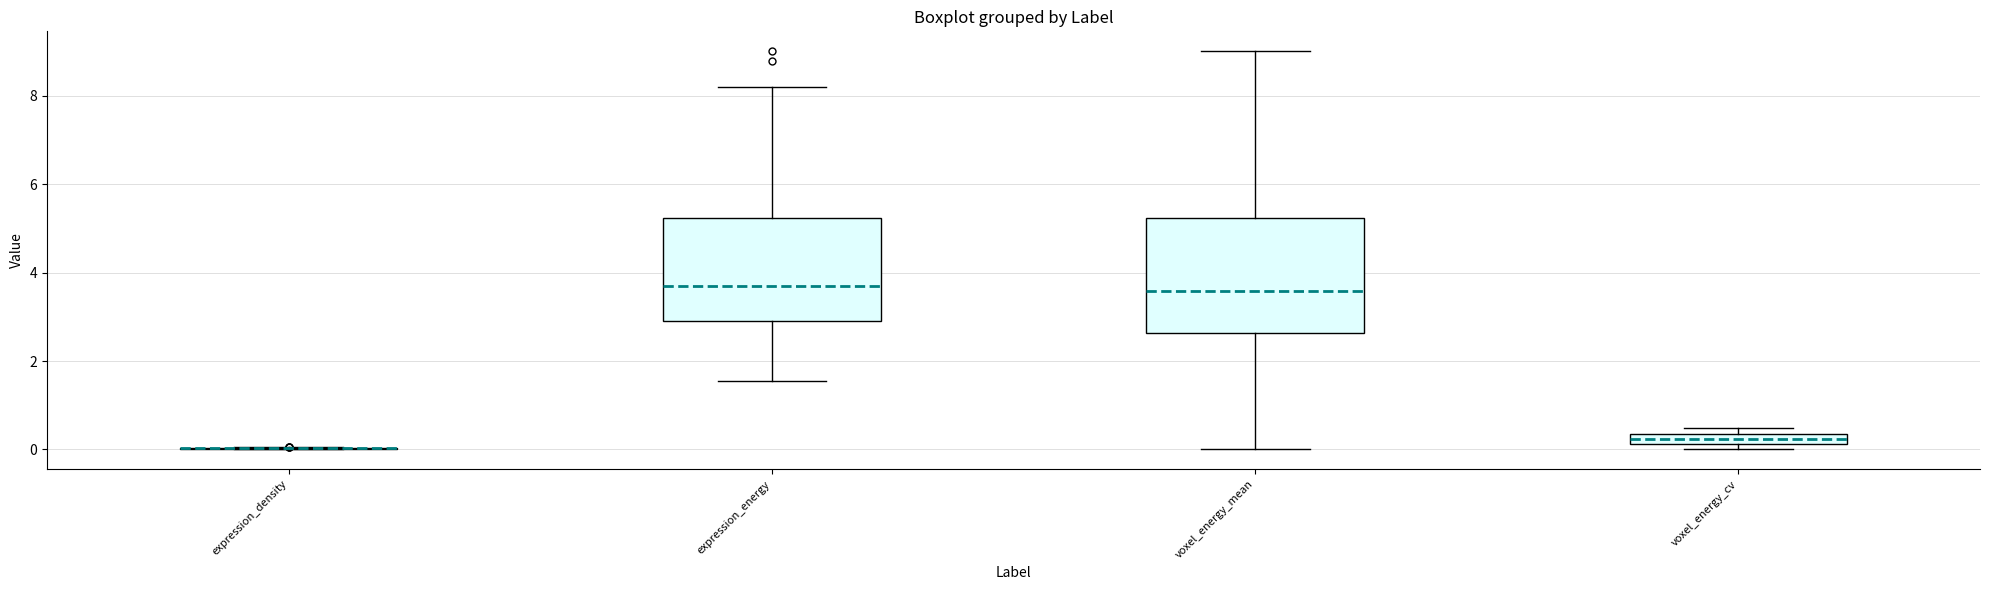

Where does the lower whisker of the box for expression_energy end on the y-axis? The values are not printed on the chart, so give them approximately, as read against the axis.

1.6